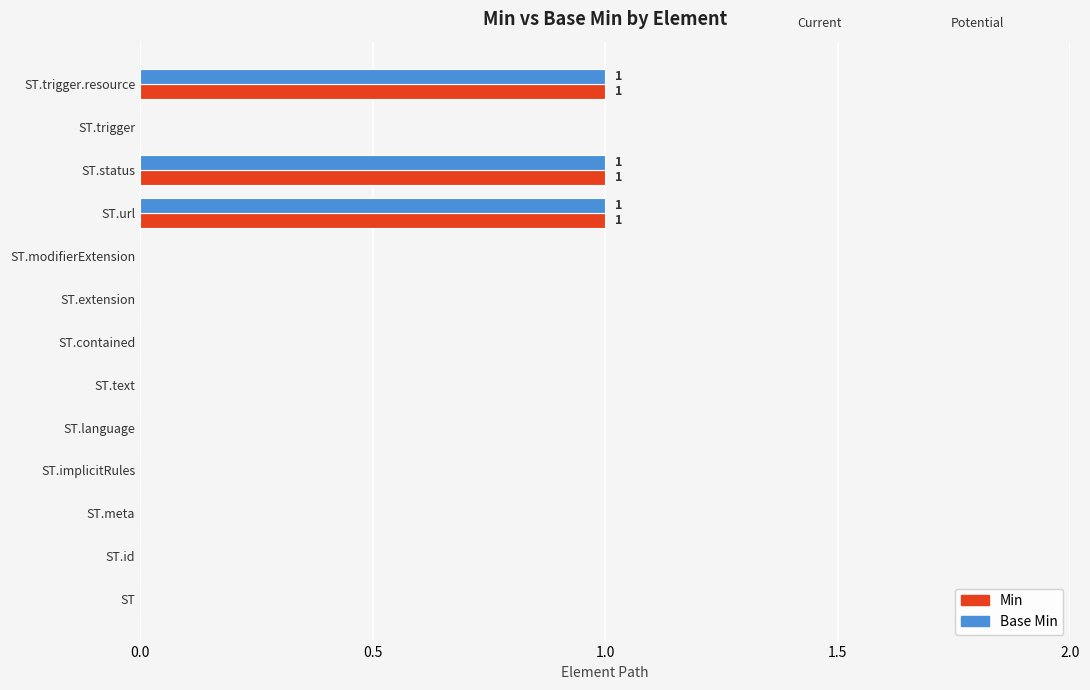

How many data points does each series have?

13